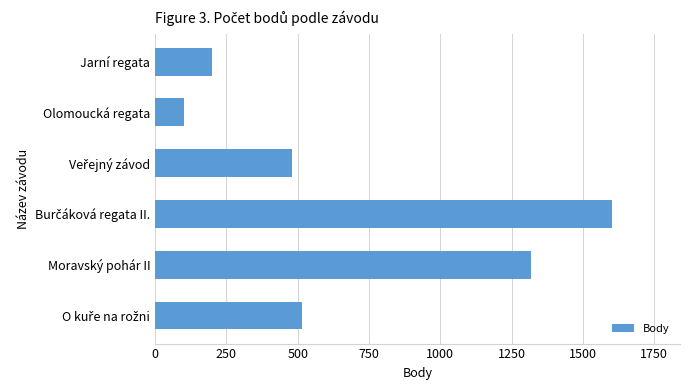

What is the change in value from Olomoucká regata to Jarní regata?

+97